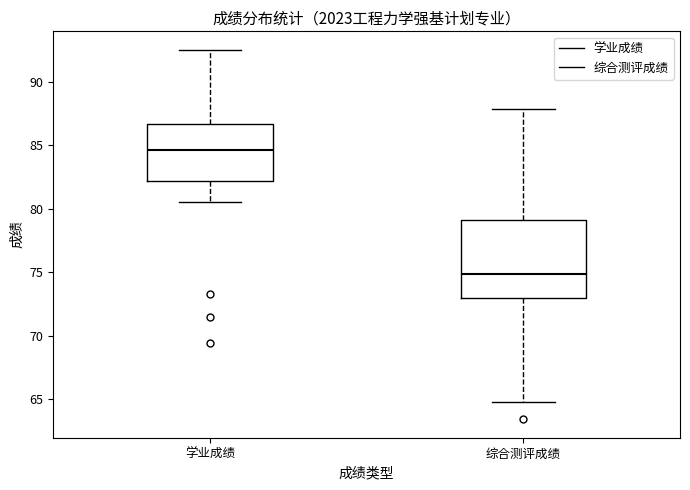

Where does the median line of the box for 学业成绩 sit on the y-axis? The values are not printed on the chart, so give them approximately, as read against the axis.

84.5